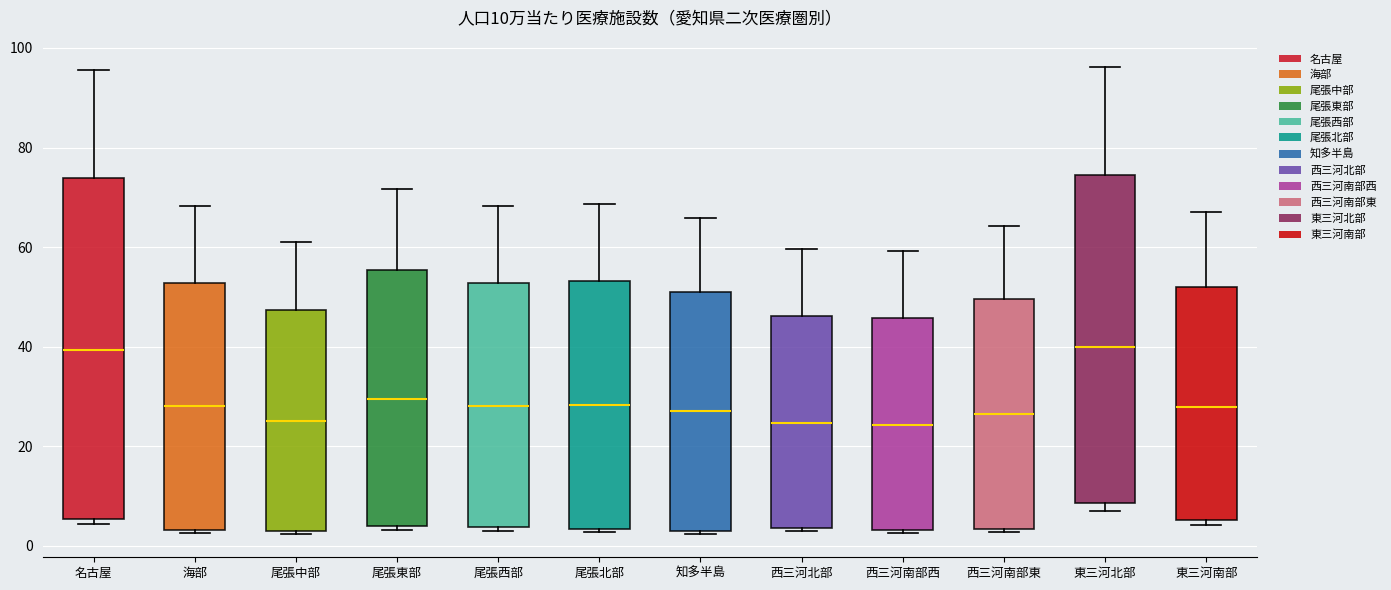

Which box is the tallest, from its lower edge to its upper edge?

名古屋